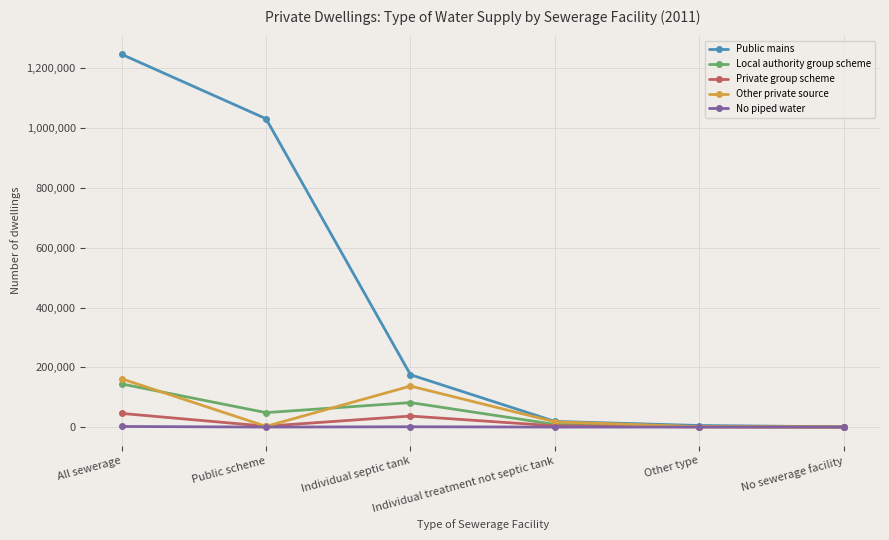

Rank the series by their maximum value, from lowest to highest.

No piped water, Private group scheme, Local authority group scheme, Other private source, Public mains